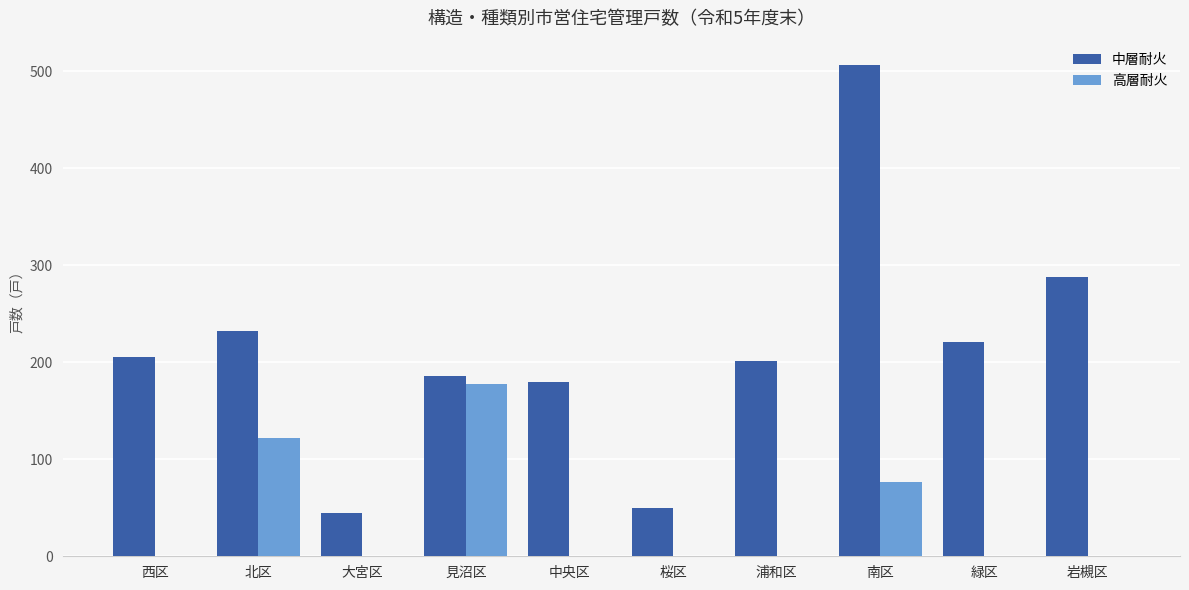

The value of 中層耐火 at 浦和区 is 280. True or false?

False